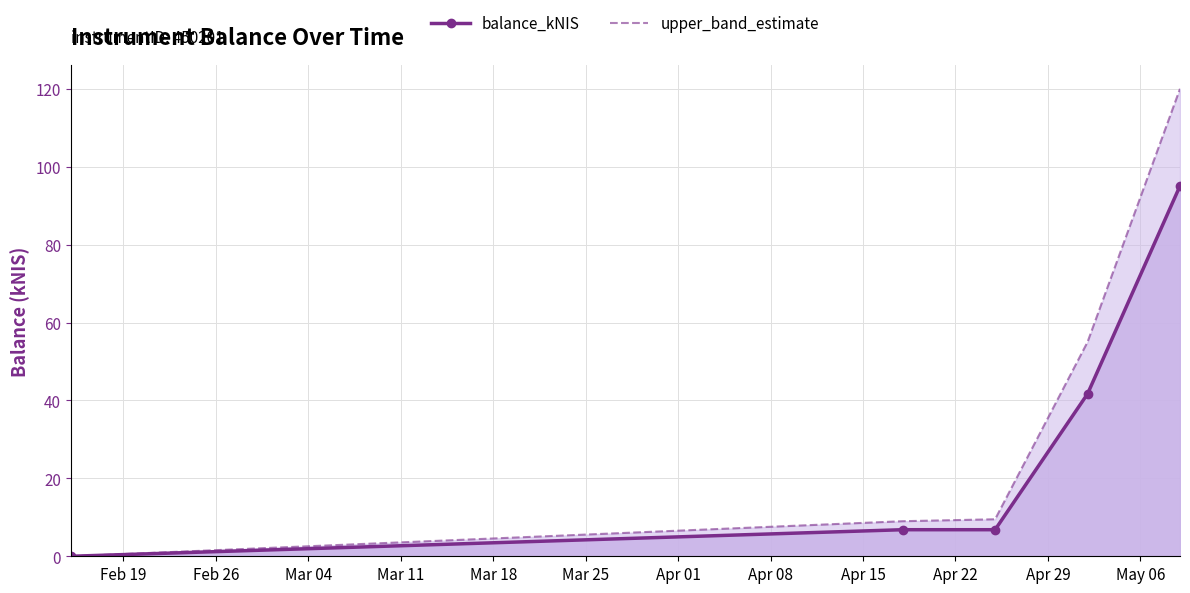

True or false: upper_band_estimate and balance_kNIS intersect in this chart.

False